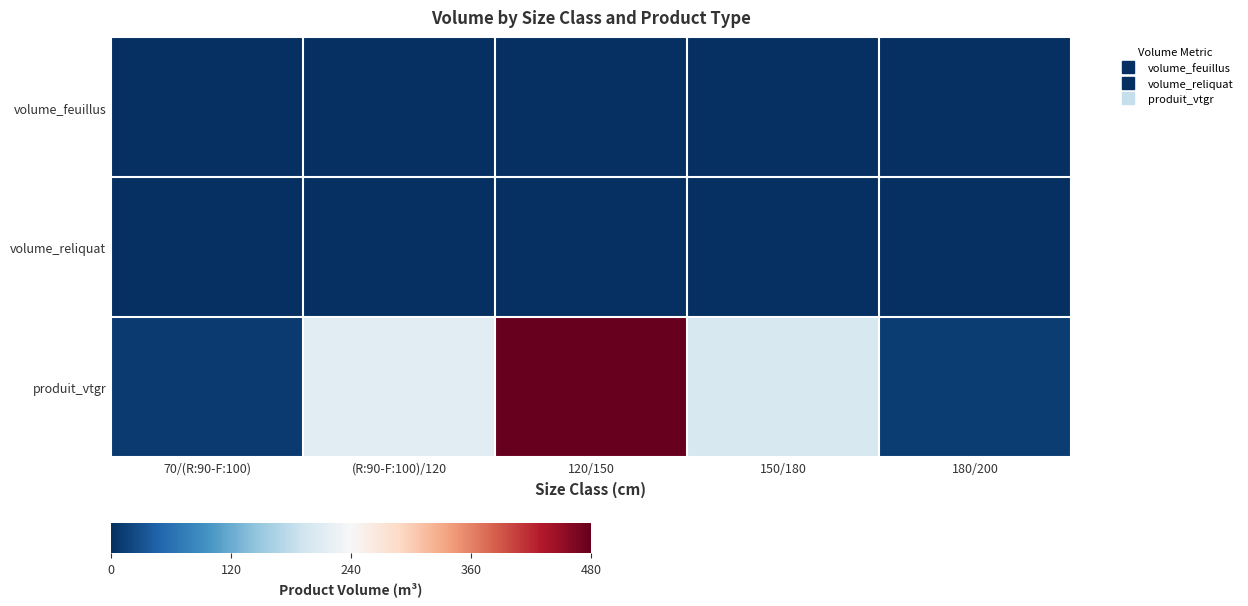

Between (R:90-F:100)/120 and 120/150, which series saw the biggest shift?

produit_vtgr